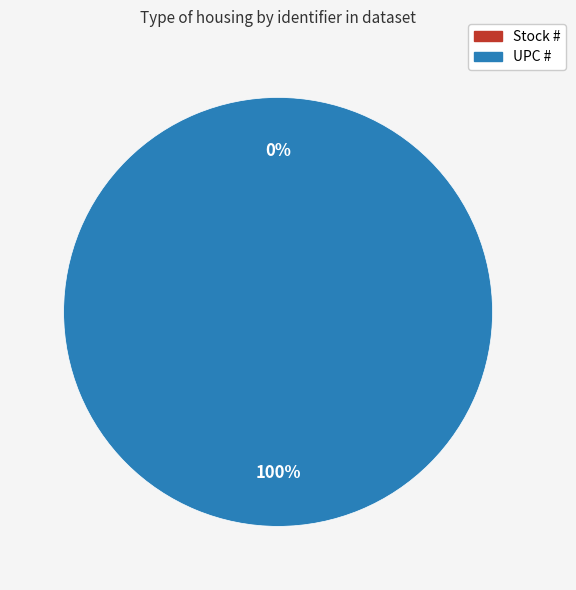

To the nearest percent, what is the difference between the largest and smallest slice percentages?

100%